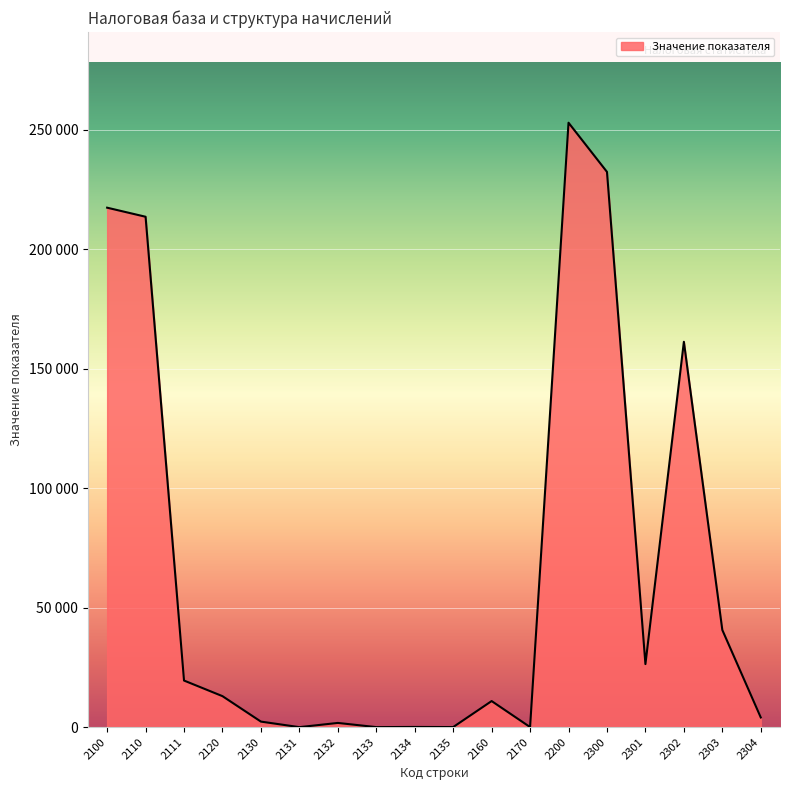

Between 2135 and 2304, which is larger?

2304